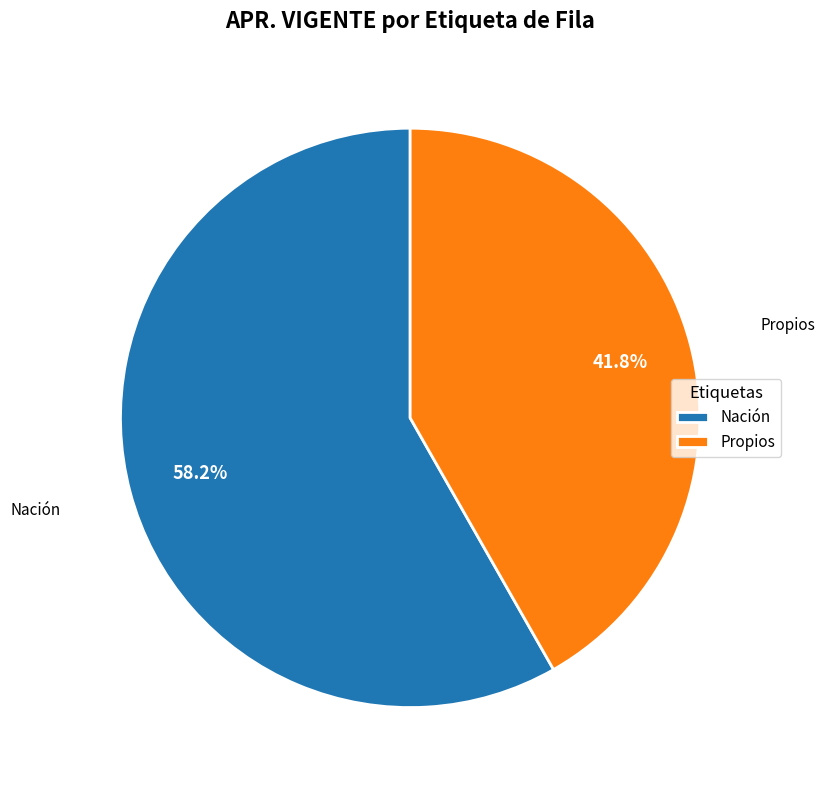

The Propios slice represents 42% of the pie. True or false?

True